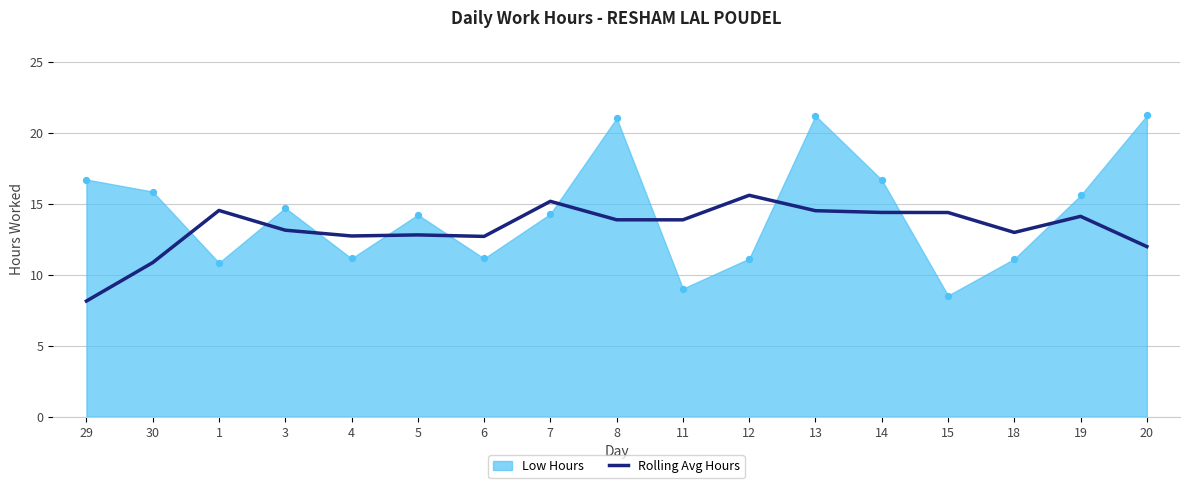

The value of Rolling Avg Hours at 8 is 13.9. True or false?

True